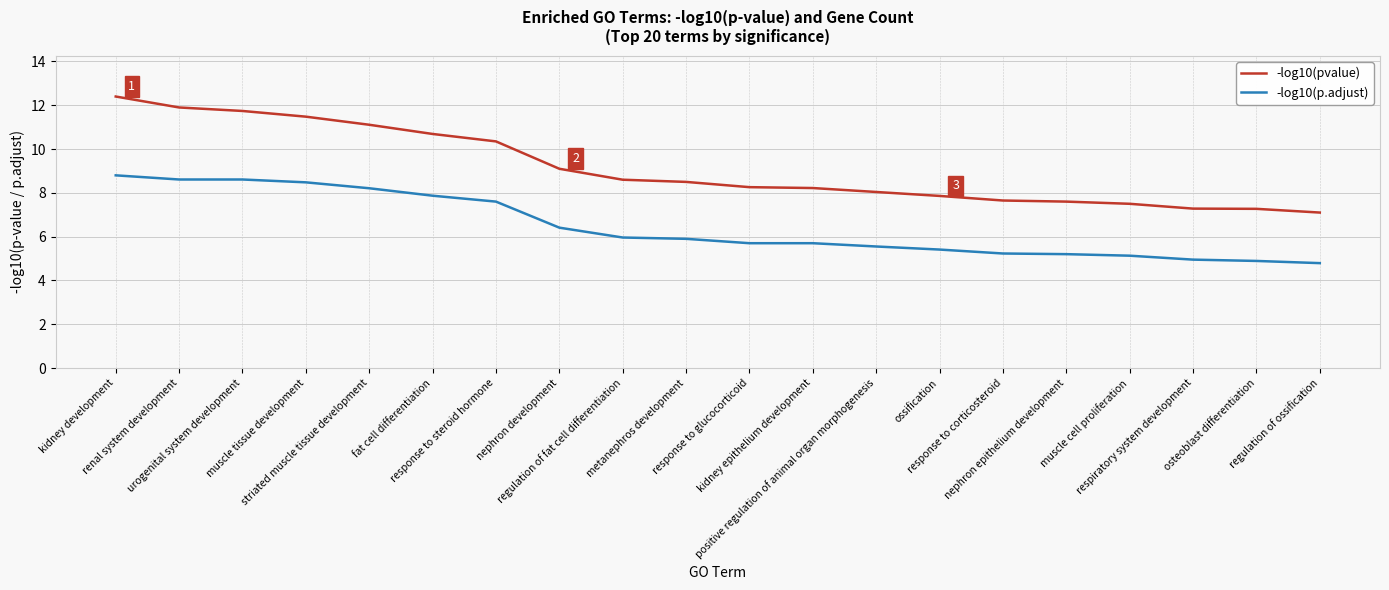

What is the sum of all -log10(p.adjust) values?

129.0